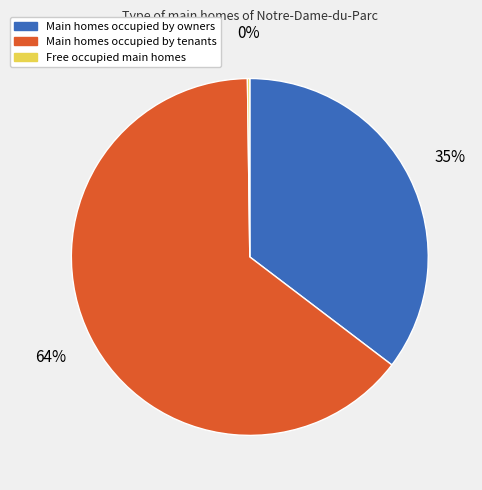

Does any single category account for the majority?

Yes